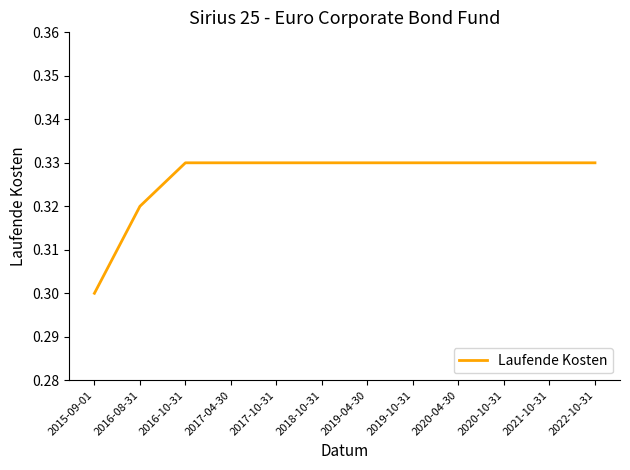

The chart shows a value of 0.3 at 2022-10-31. True or false?

True